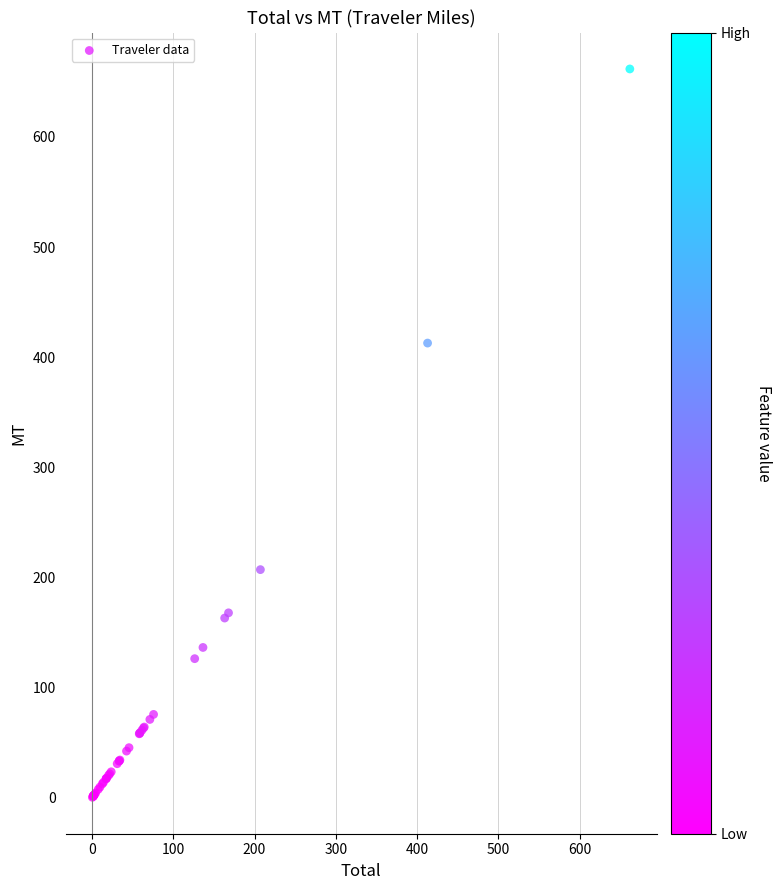

What Y value in the scatter plot is closest to 331?

412.9